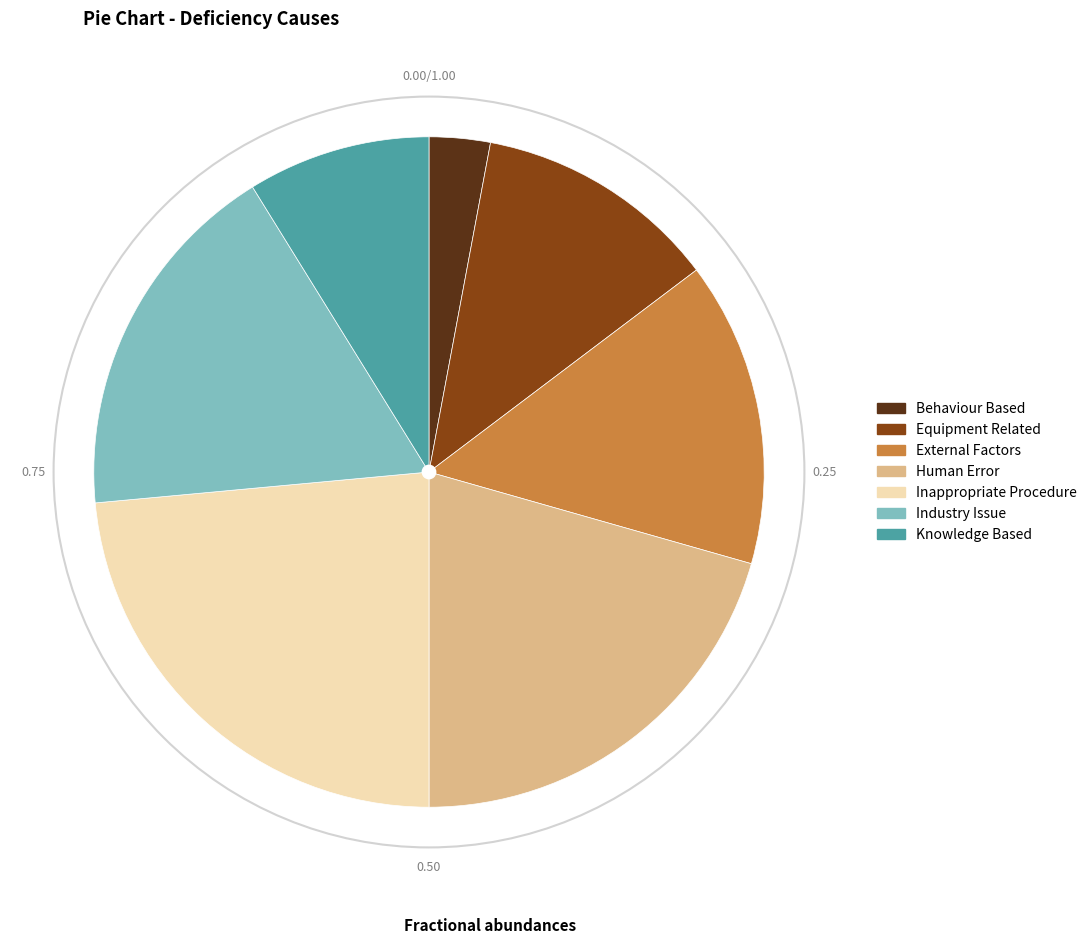

Which has a higher value, Knowledge Based or Inappropriate Procedure?

Inappropriate Procedure